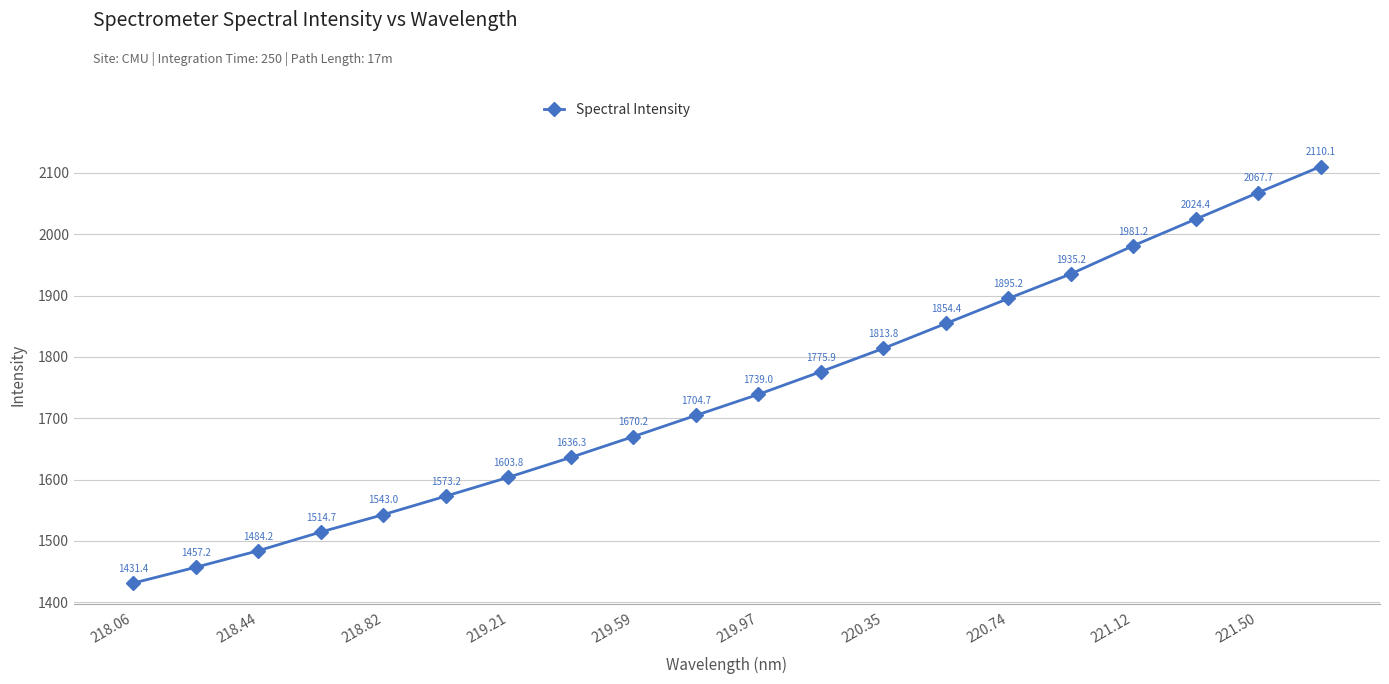

What is the average value?

1740.8